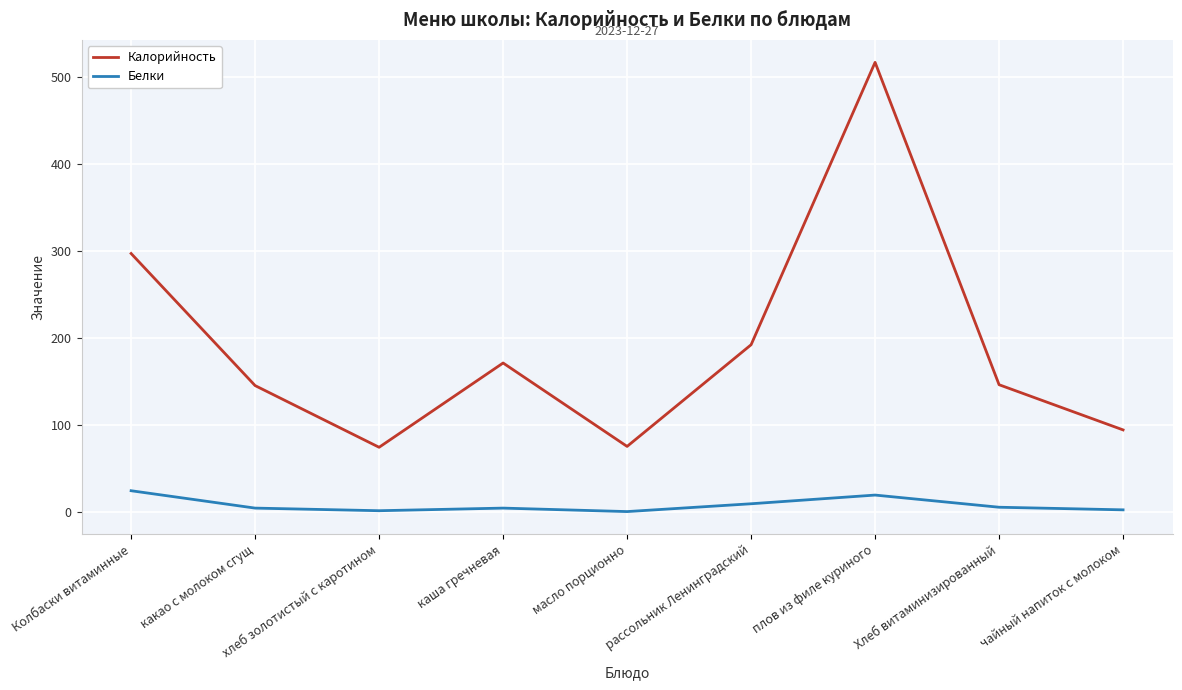

True or false: Калорийность and Белки intersect in this chart.

False